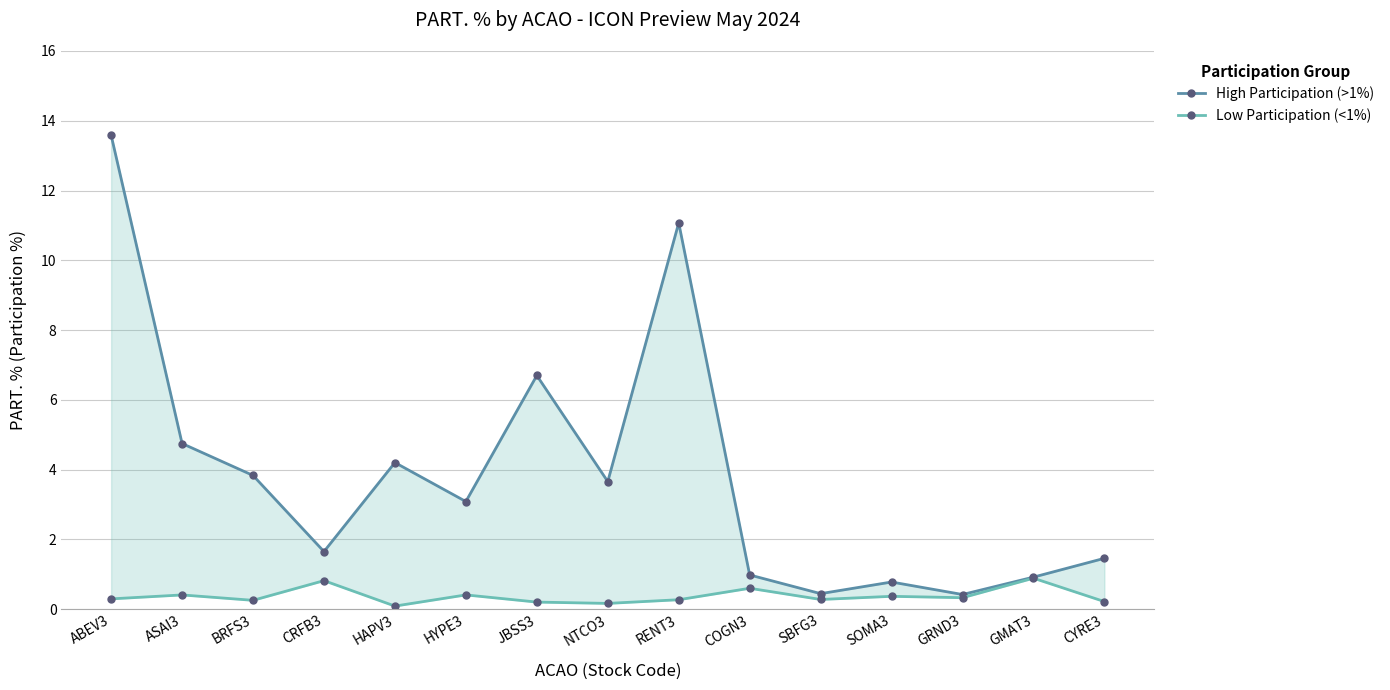

Which has a higher value, ABEV3 or GMAT3?

ABEV3